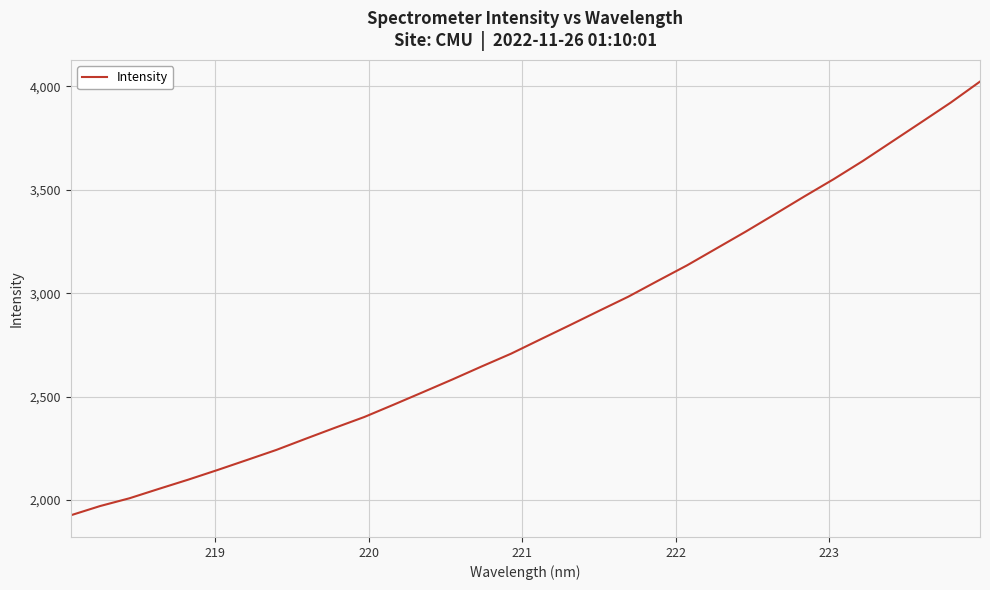

What is the difference between the maximum and minimum values?

2097.8